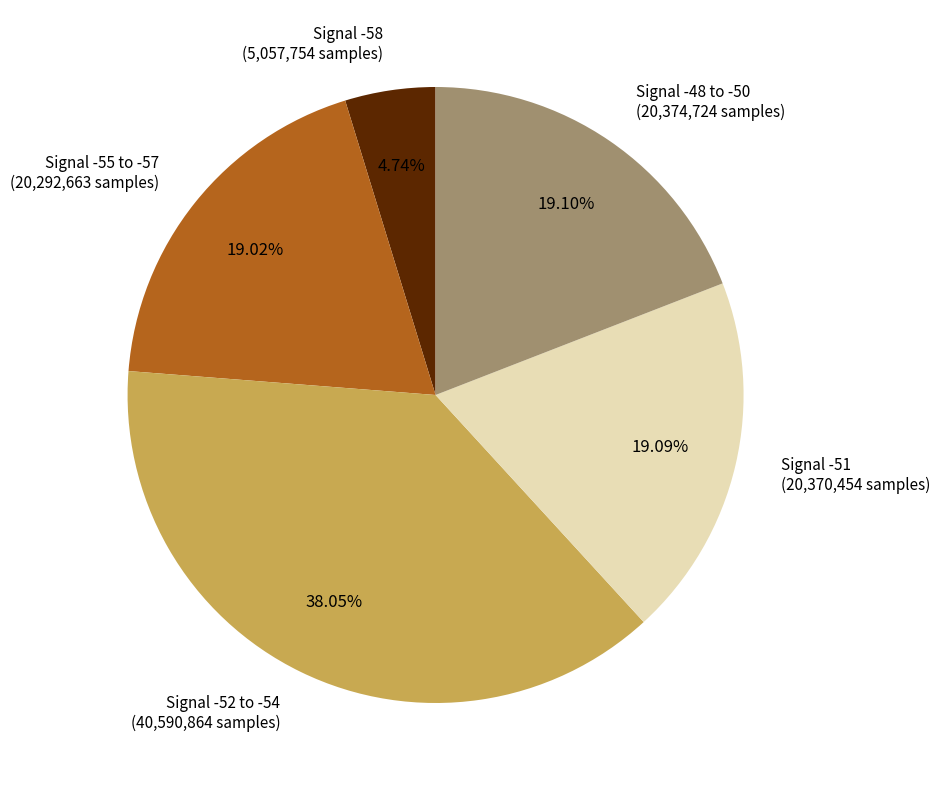

Do Signal -51 (20,370,454 samples) and Signal -52 to -54 (40,590,864 samples) together represent more than half of the pie?

Yes